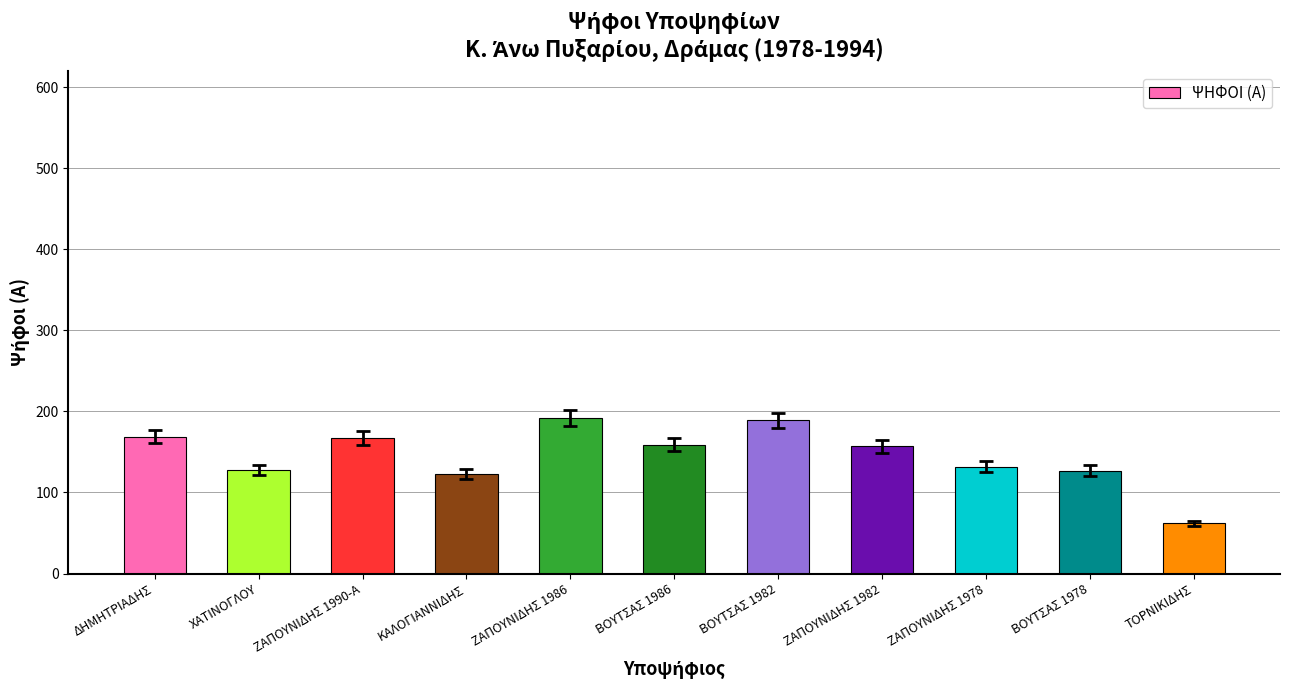

What is the change in value from ΖΑΠΟΥΝΙΔΗΣ 1990-Α to ΖΑΠΟΥΝΙΔΗΣ 1986?

+25